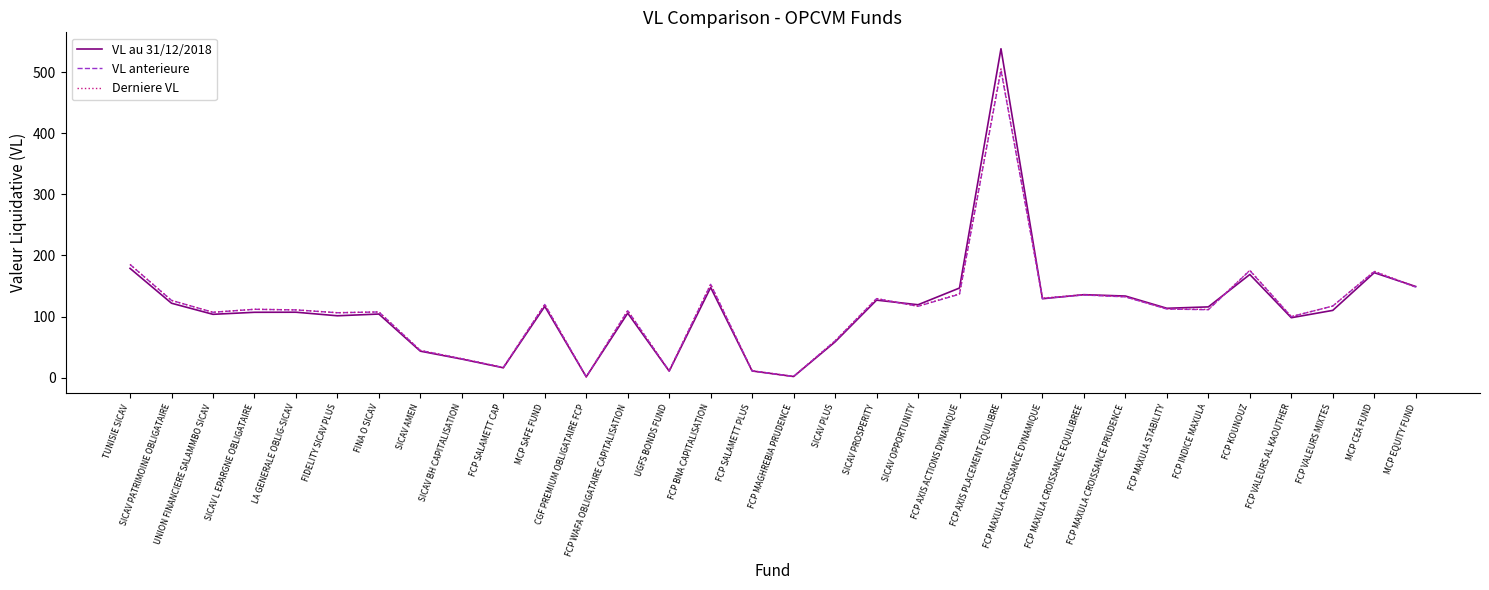

At how many categories does at least one series exceed 226?

1